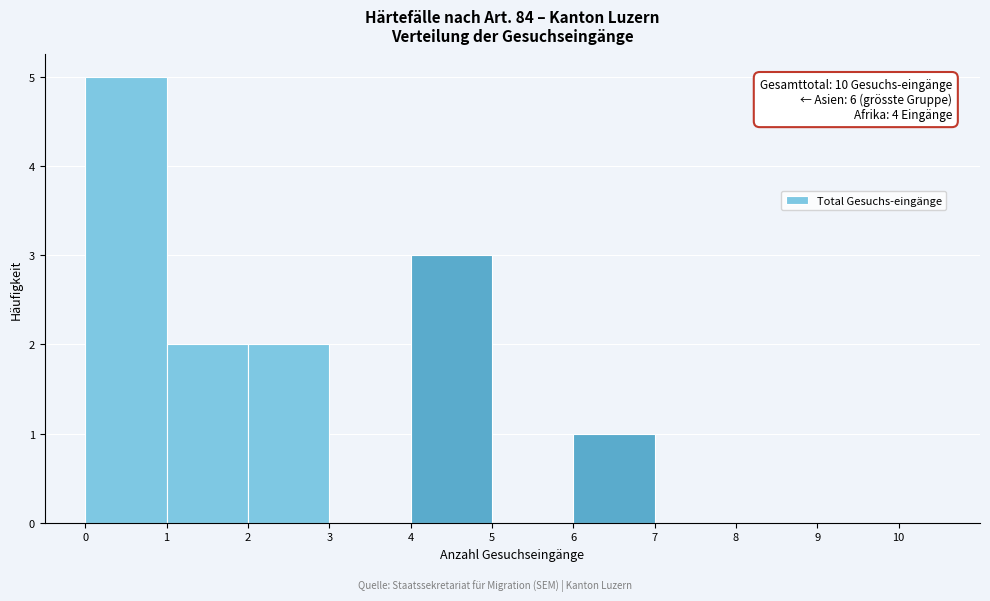

Which range on the x-axis has the tallest bar?

0 to 1